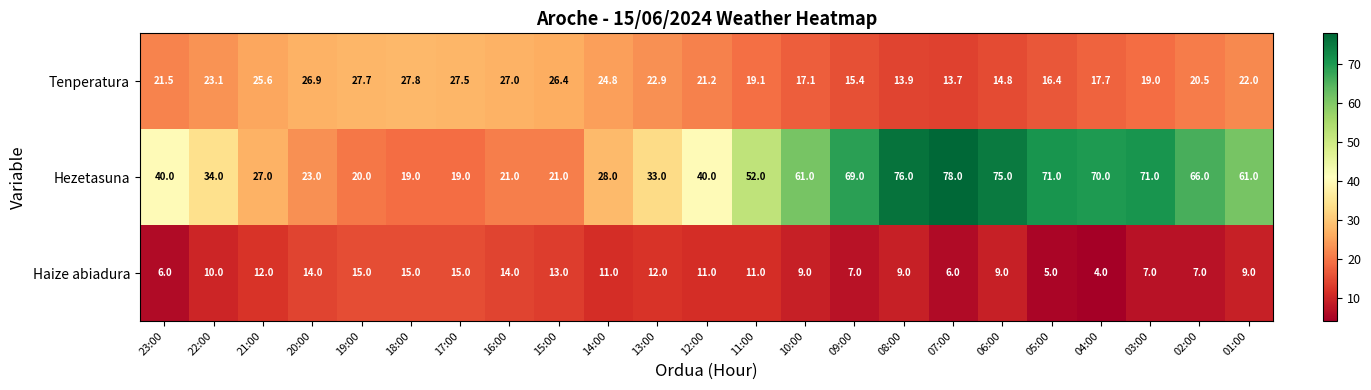

At which label is Hezetasuna closest to 48?

11:00